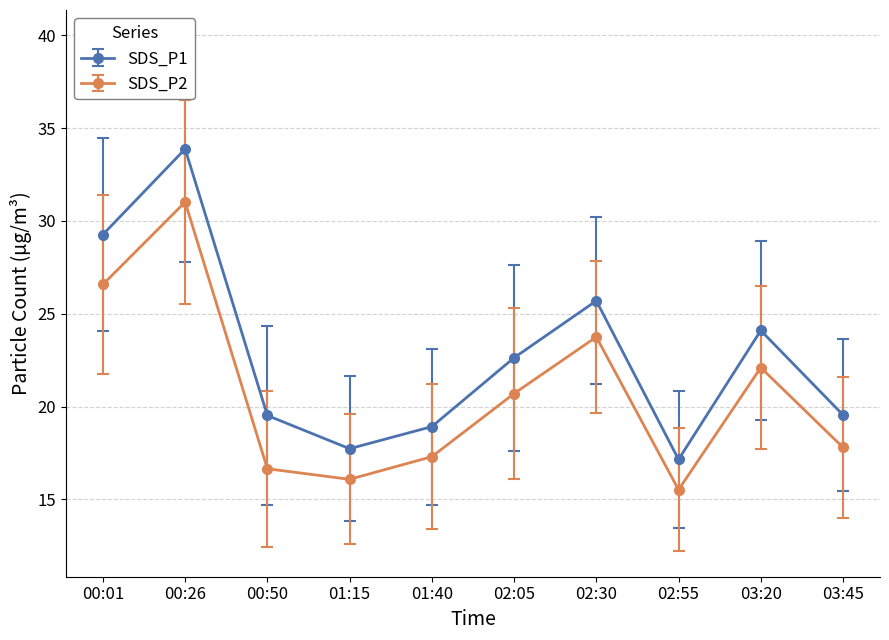

What is the value of the SDS_P2 point at the 1st from the left?

26.6